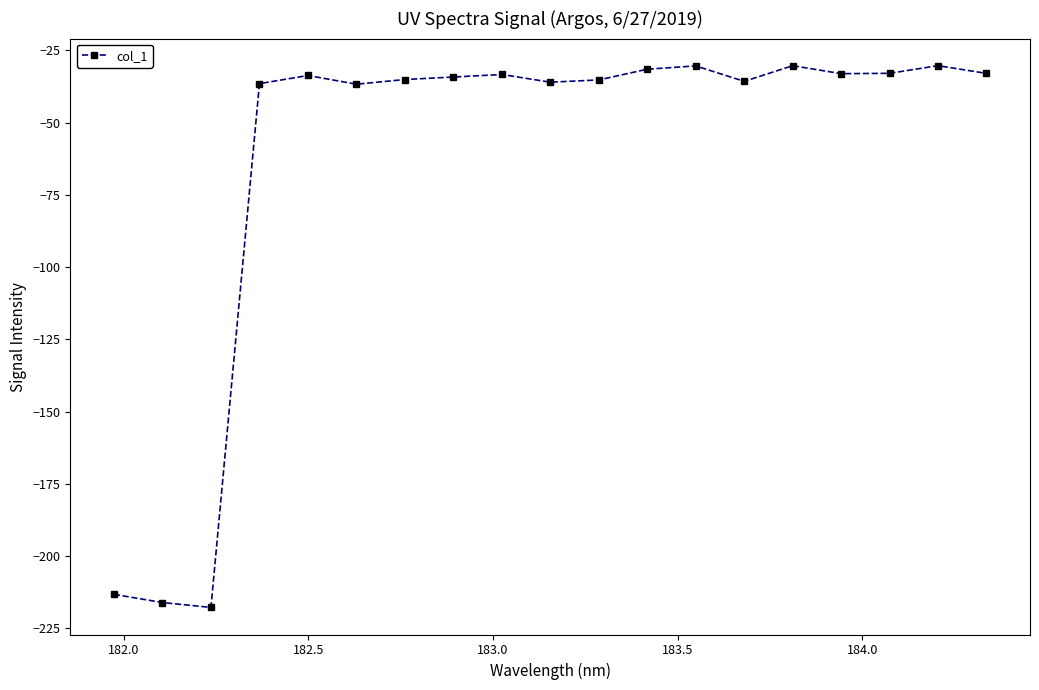

What is the value of the 18th point from the left?

-30.3